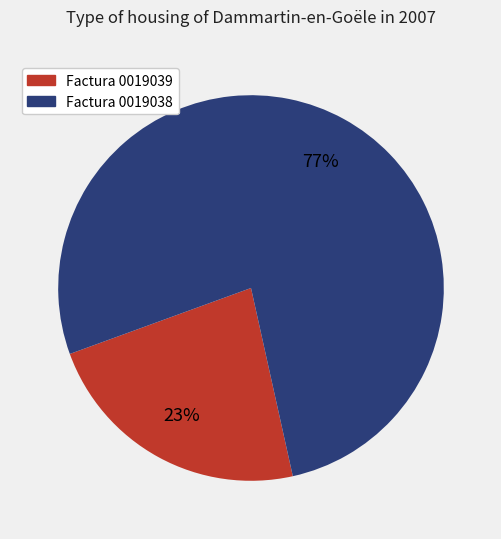

To the nearest percent, what is the average slice percentage?

50%